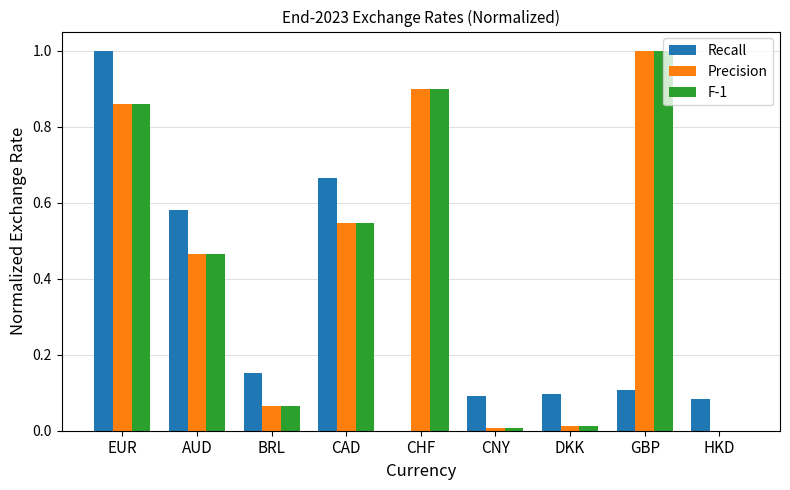

Which category has the highest value in the Precision series?

GBP